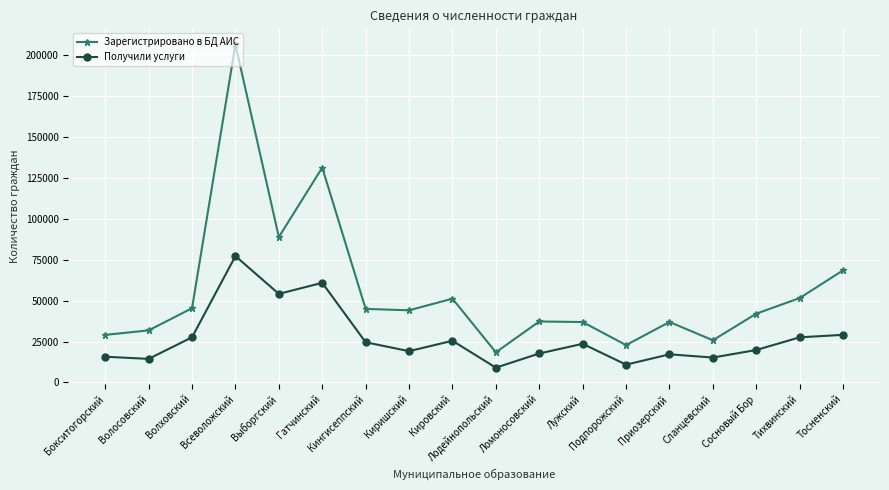

List the series in order of their overall mean, highest first.

Зарегистрировано в БД АИС, Получили услуги